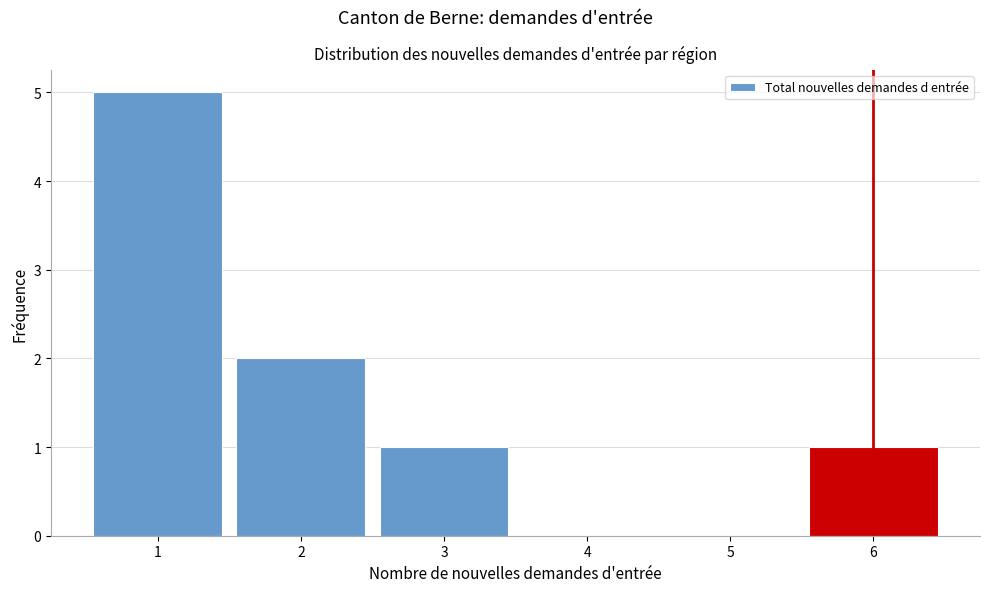

Over which range of the x-axis is the bar tallest?

0.5 to 1.5